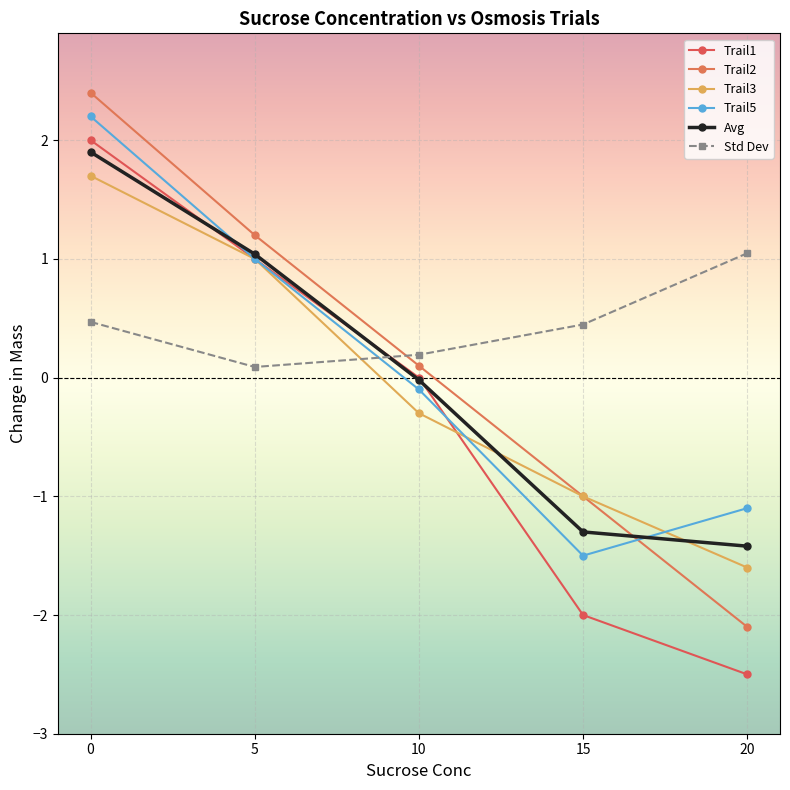

Does the chart display data point markers on the line(s)?

Yes